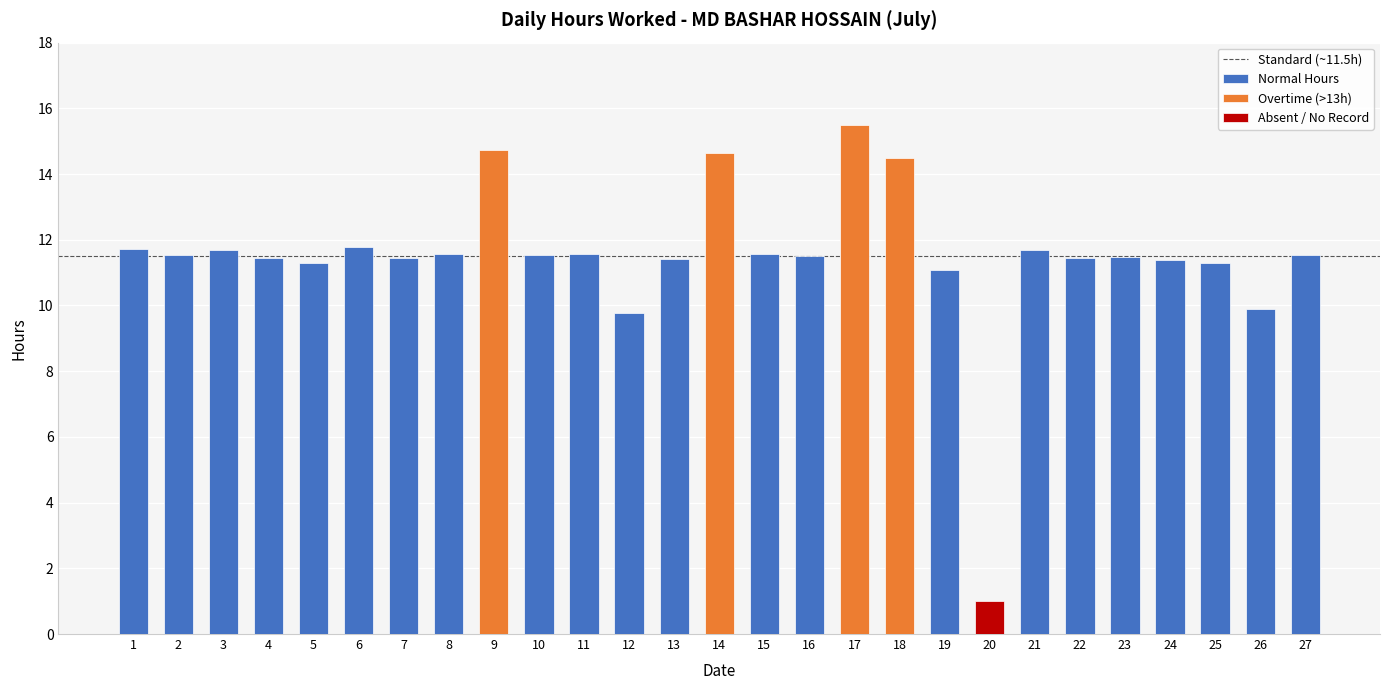

Approximately how many times larger is the value at 18 compared to 16?

1.3